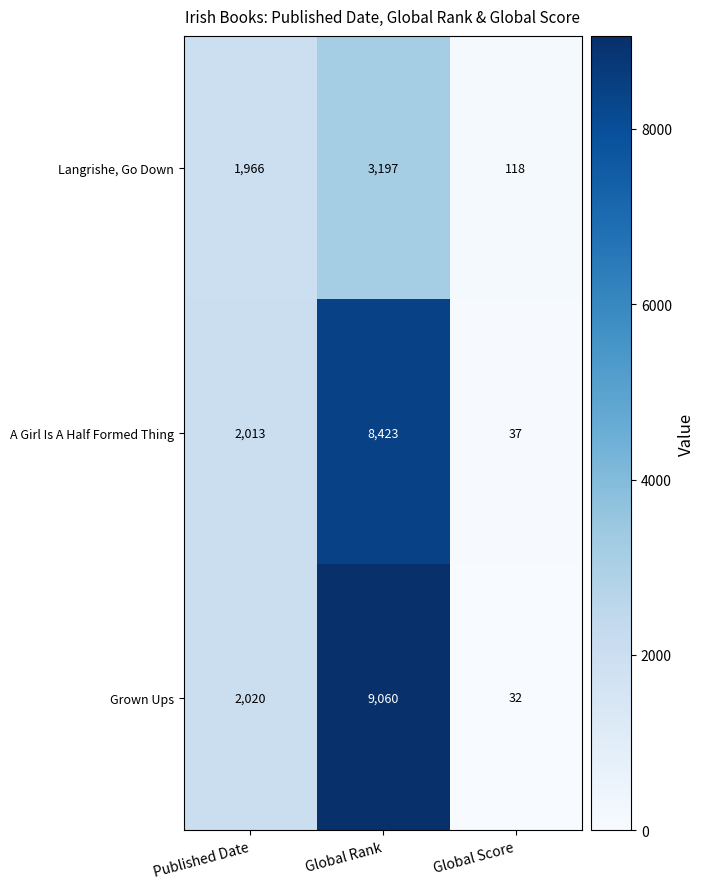

True or false: Grown Ups has a value of 2020 at Published Date.

True